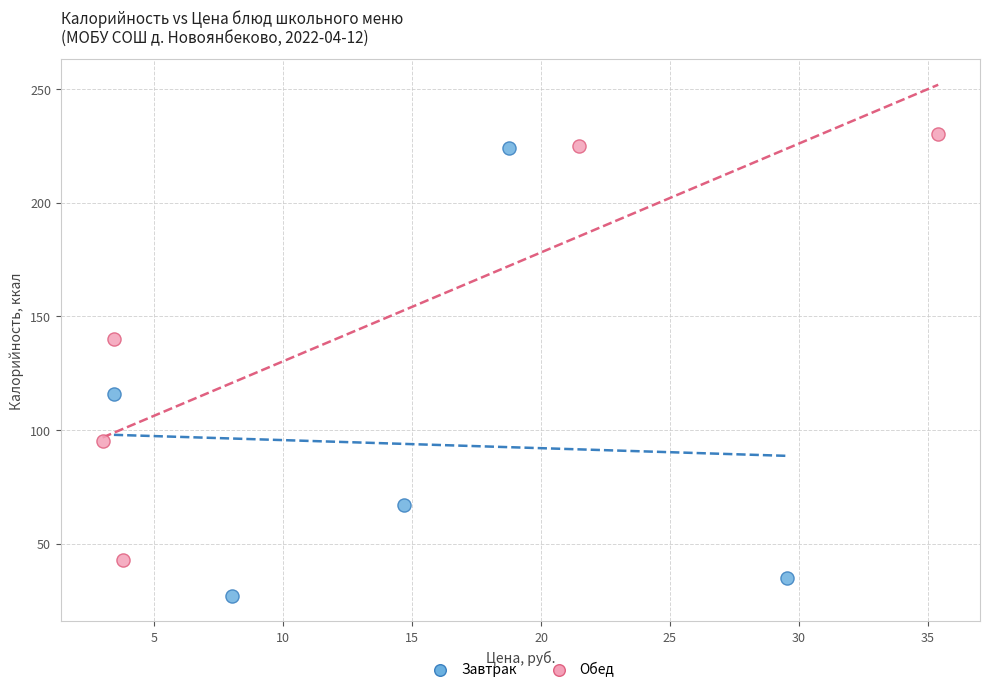

Which series contains the lowest Y value?

Завтрак